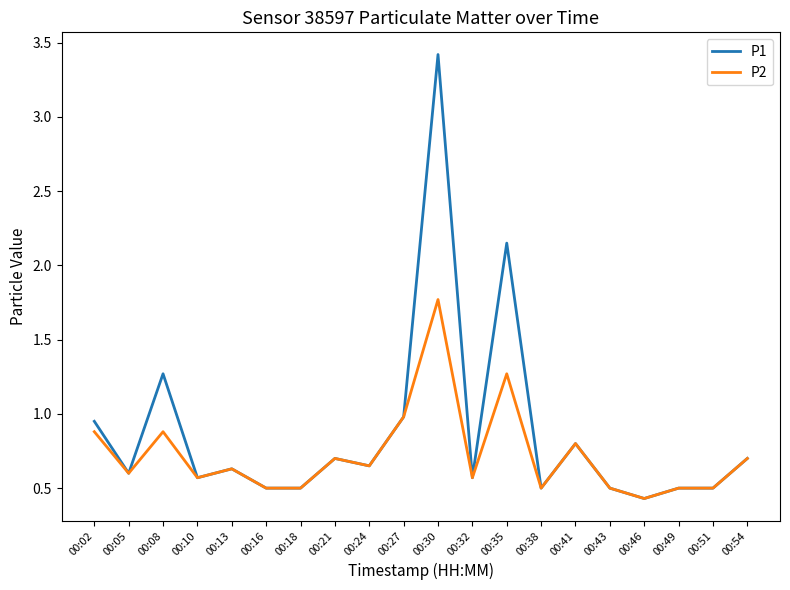

Where is the first local minimum for P1?

00:05